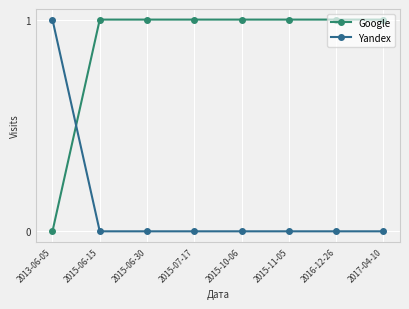

Between which two adjacent categories do Google and Yandex first intersect?

2013-06-05 and 2015-06-15